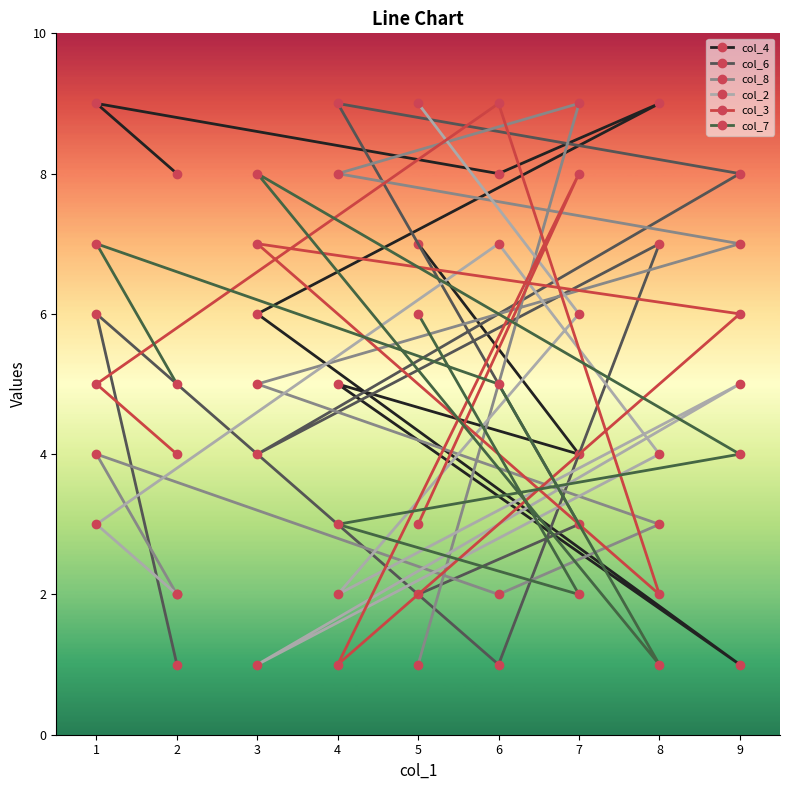

At 2, list the series in order from largest to smallest.

col_4, col_7, col_3, col_8, col_2, col_6